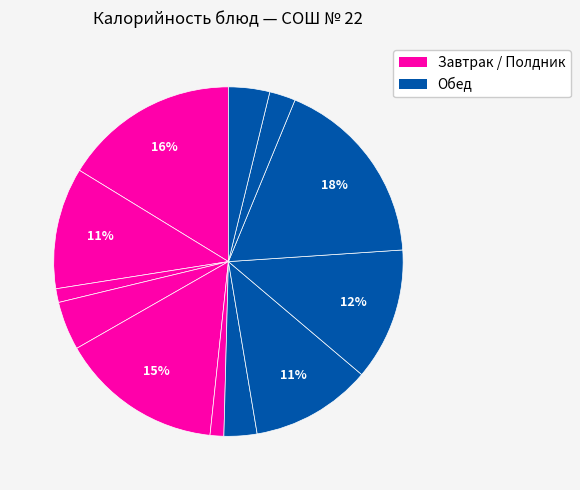

Count the number of slices in the pie.

12